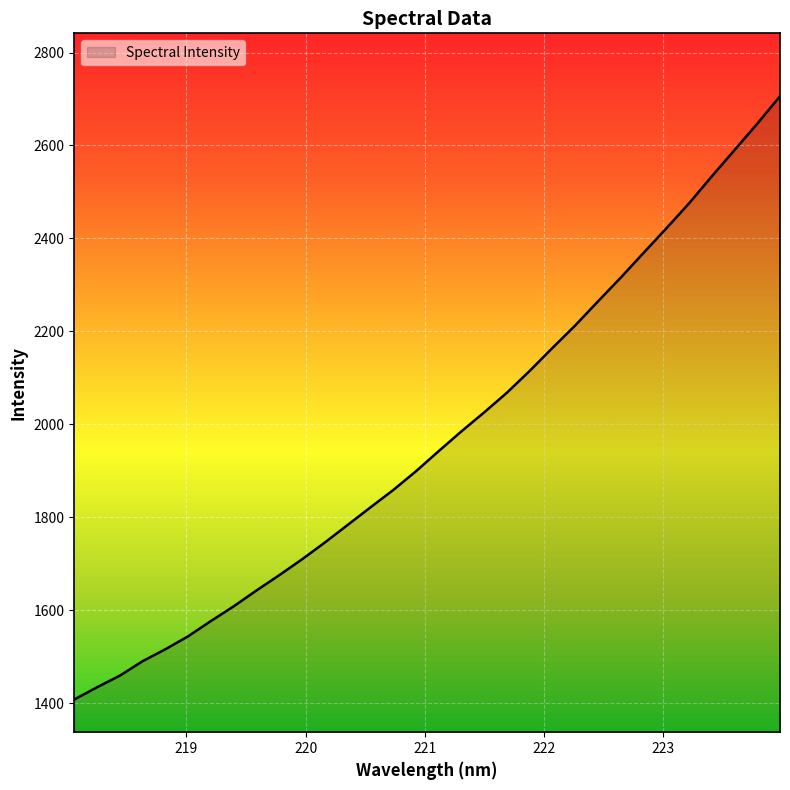

What is the maximum value shown in the chart?

2706.0